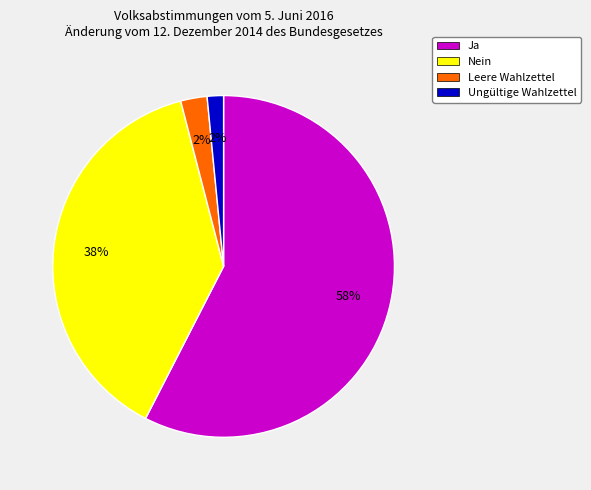

How many segments does this pie chart have?

4